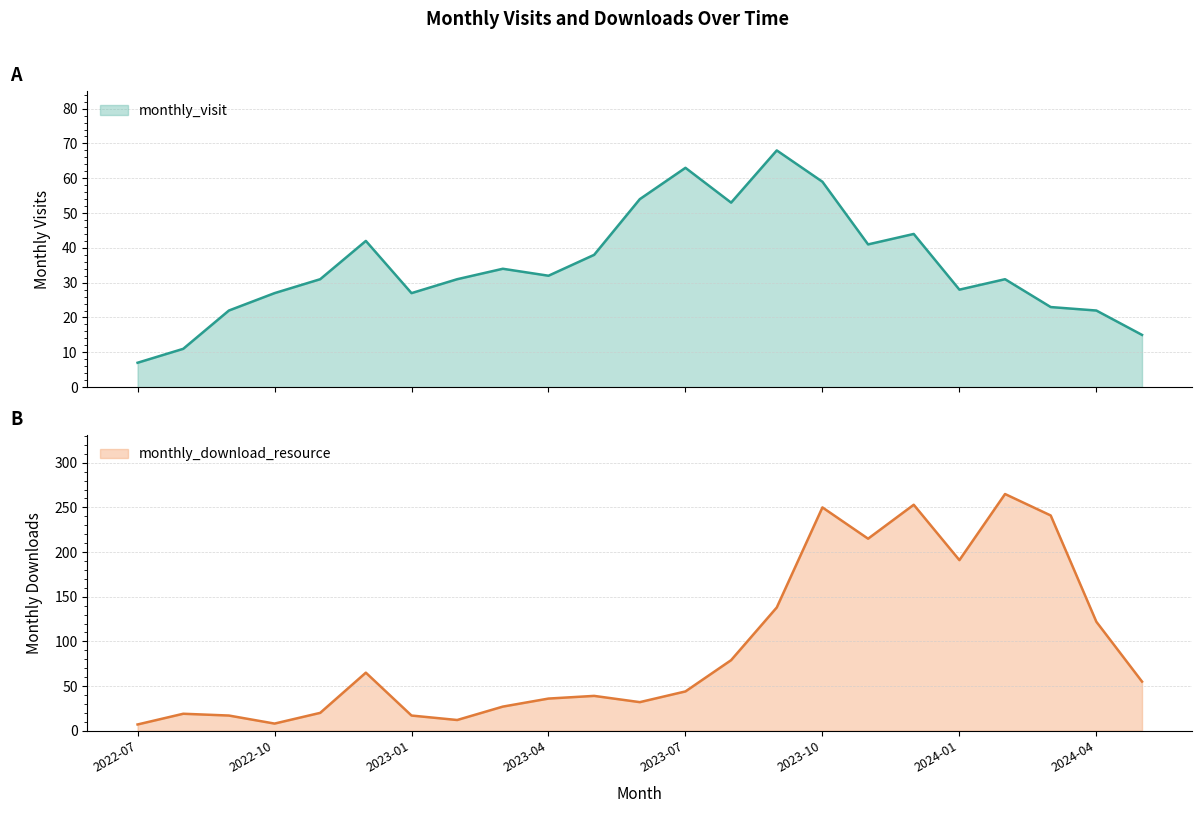

What is the label of the 21st point from the left?

2024-03